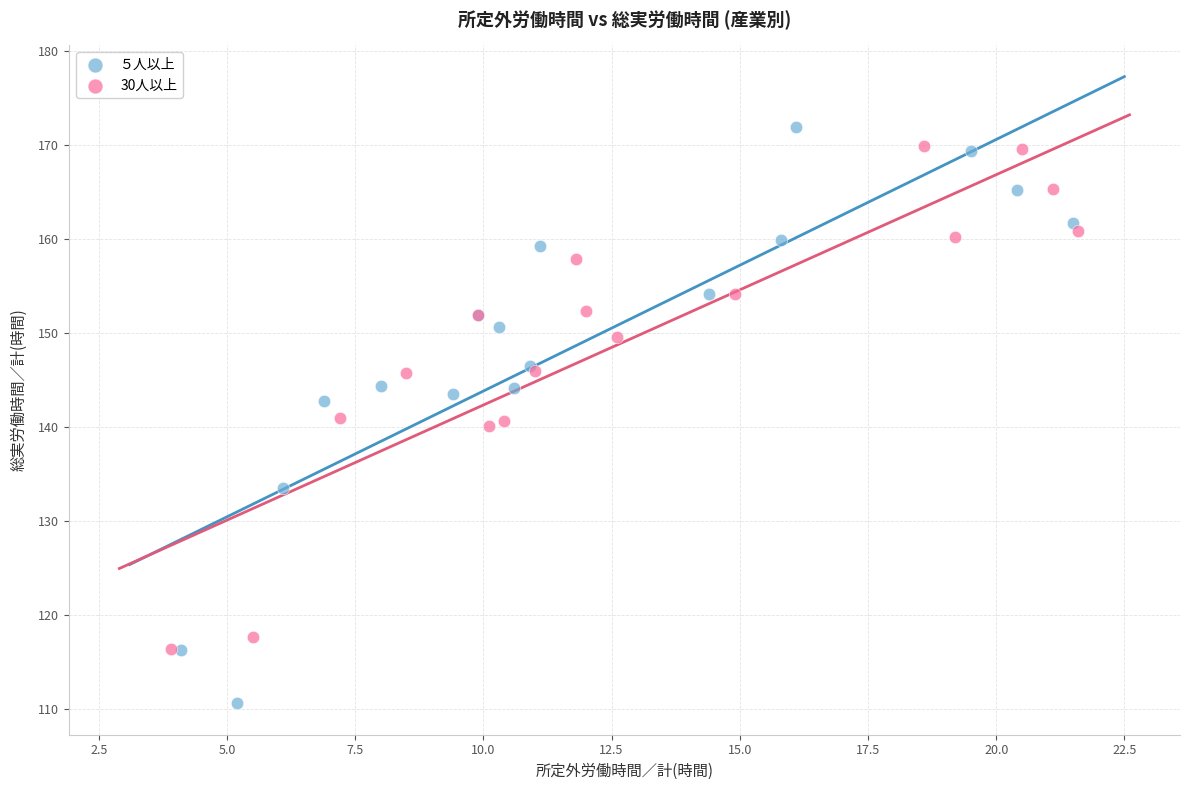

Which series has the widest spread of Y values?

５人以上